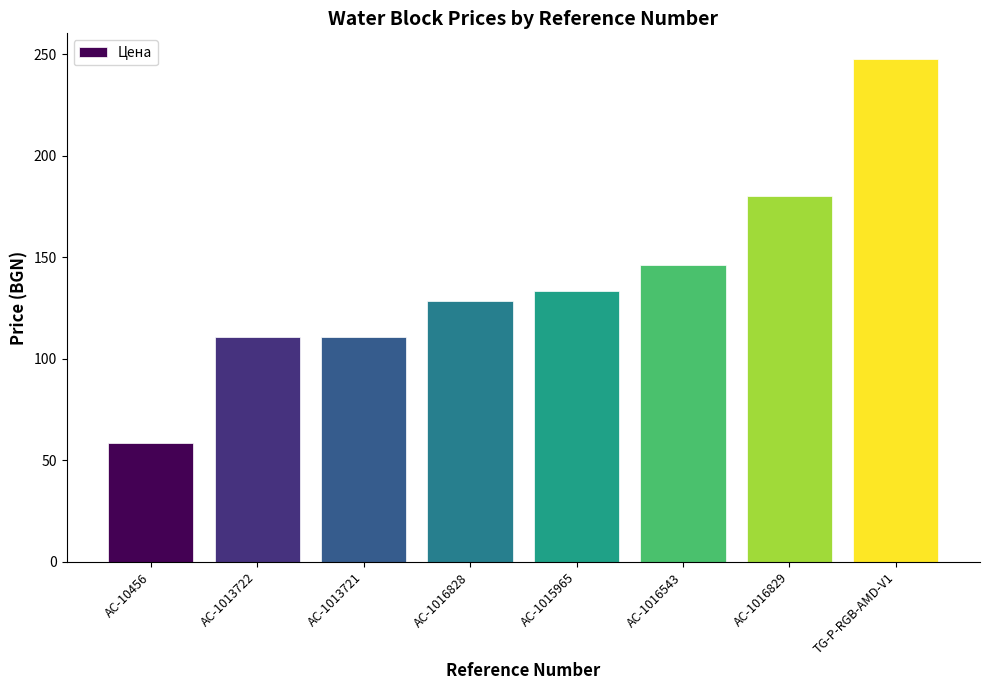

Approximately how many times larger is the value at AC-1015965 compared to AC-1016543?

0.9